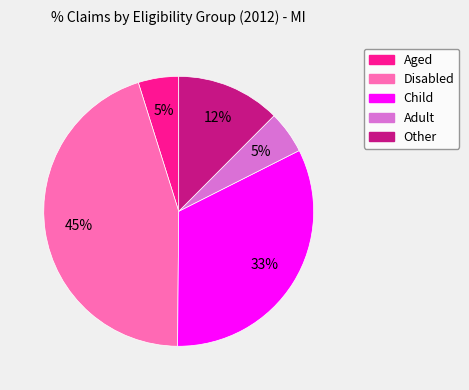

To the nearest percent, what is the difference between the Aged and Child slice percentages?

28%